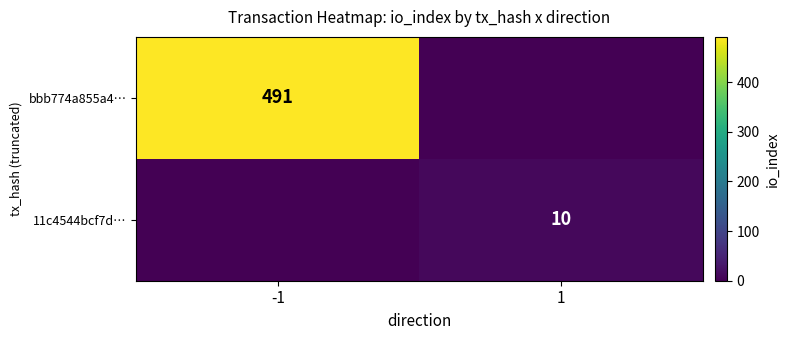

What is the total value across all series at 1?

10